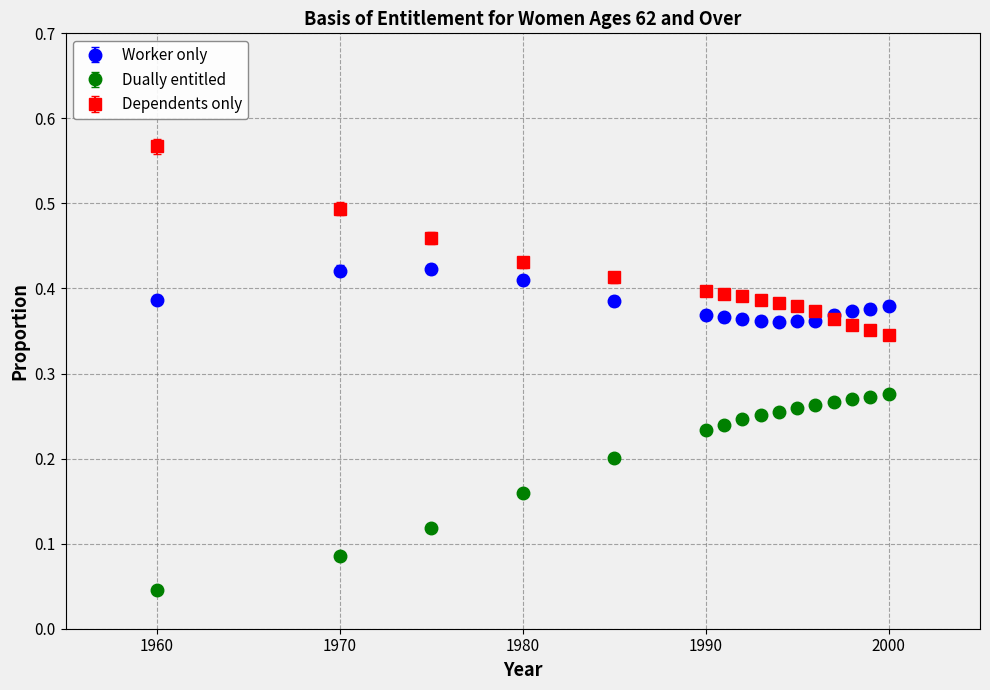

True or false: Dually entitled and Dependents only cross at least once.

False